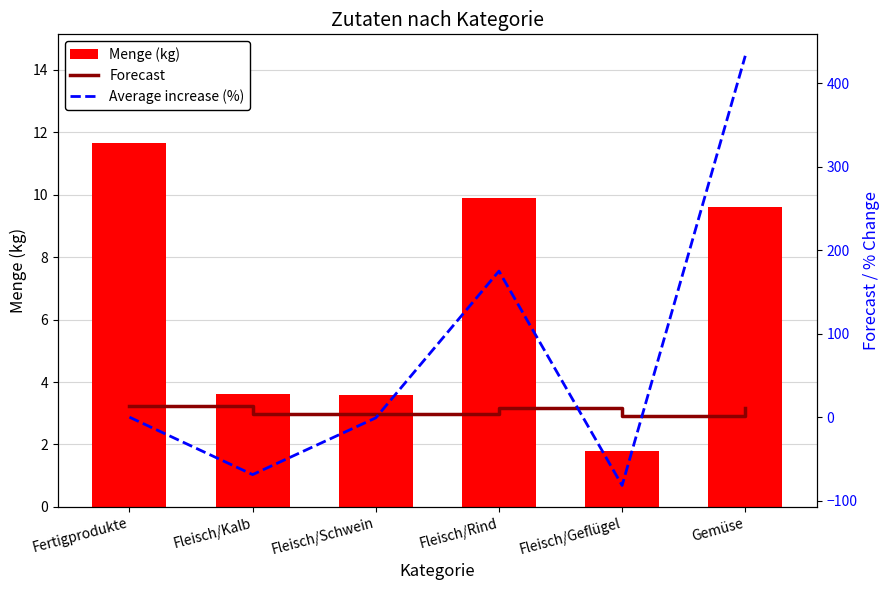

Is it true that Average increase (%) equals -18.7 at Fleisch/Kalb?

False